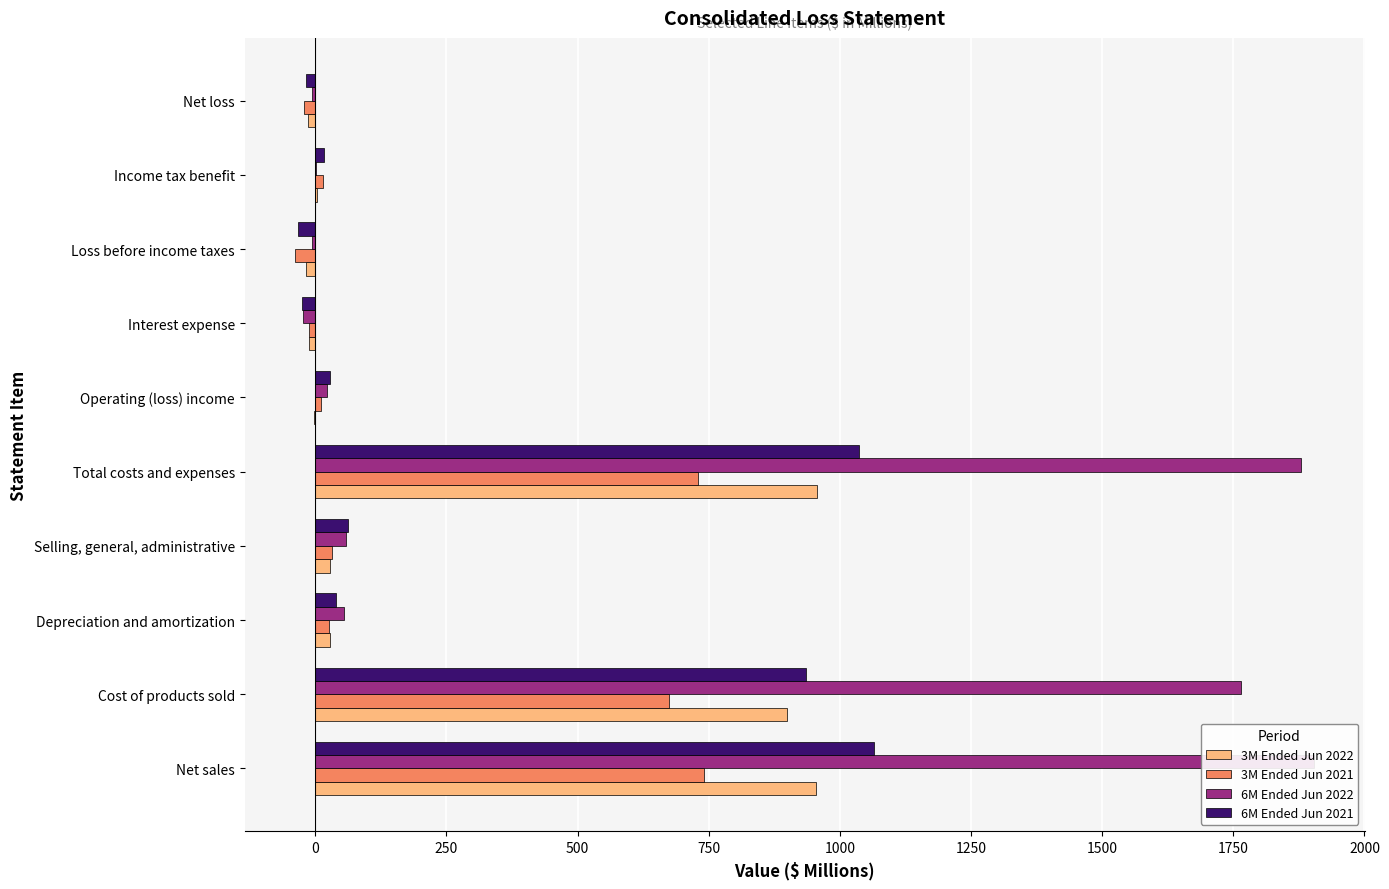

How many data points does each series have?

10